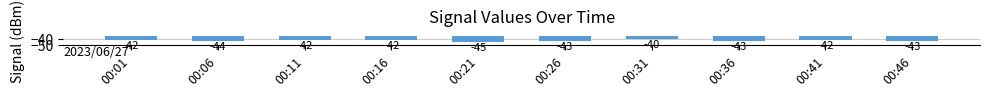

What is the sum of all values?

-426